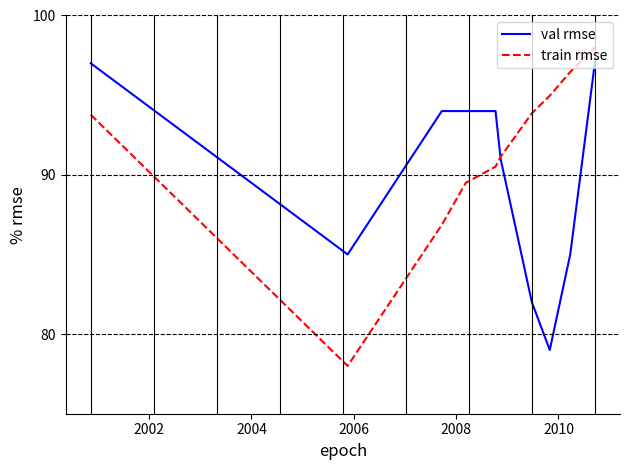

Which series has the widest spread of values?

train rmse